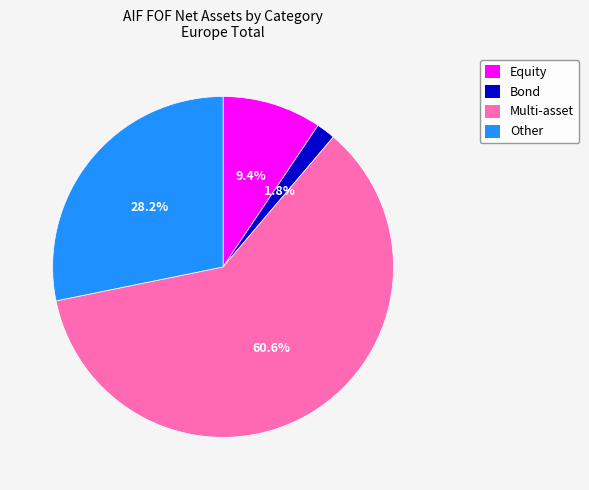

The Bond slice represents 2% of the pie. True or false?

True